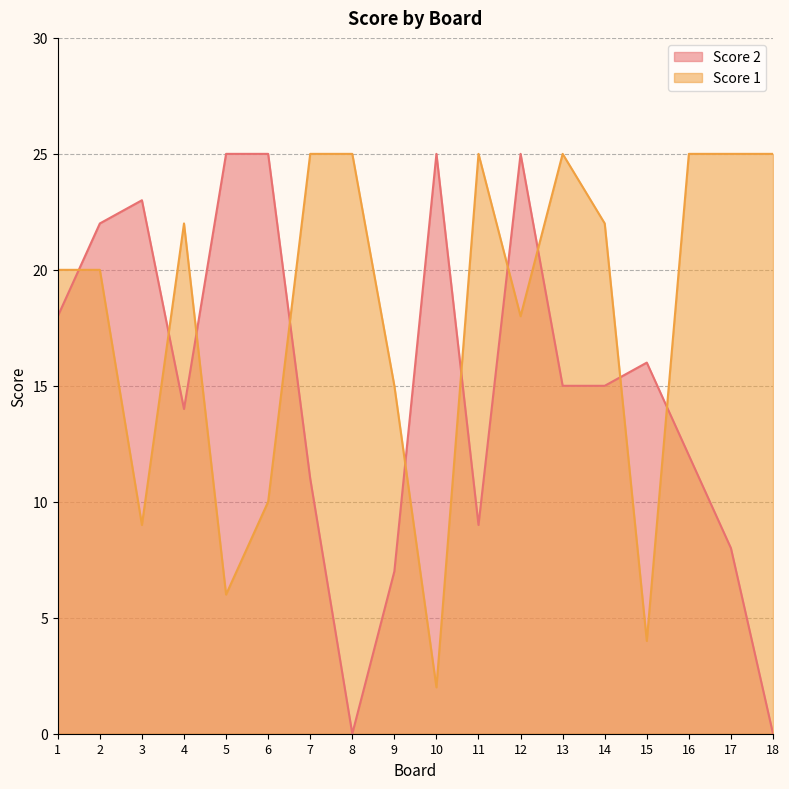

Between 9 and 12, which series saw the biggest shift?

Score 2